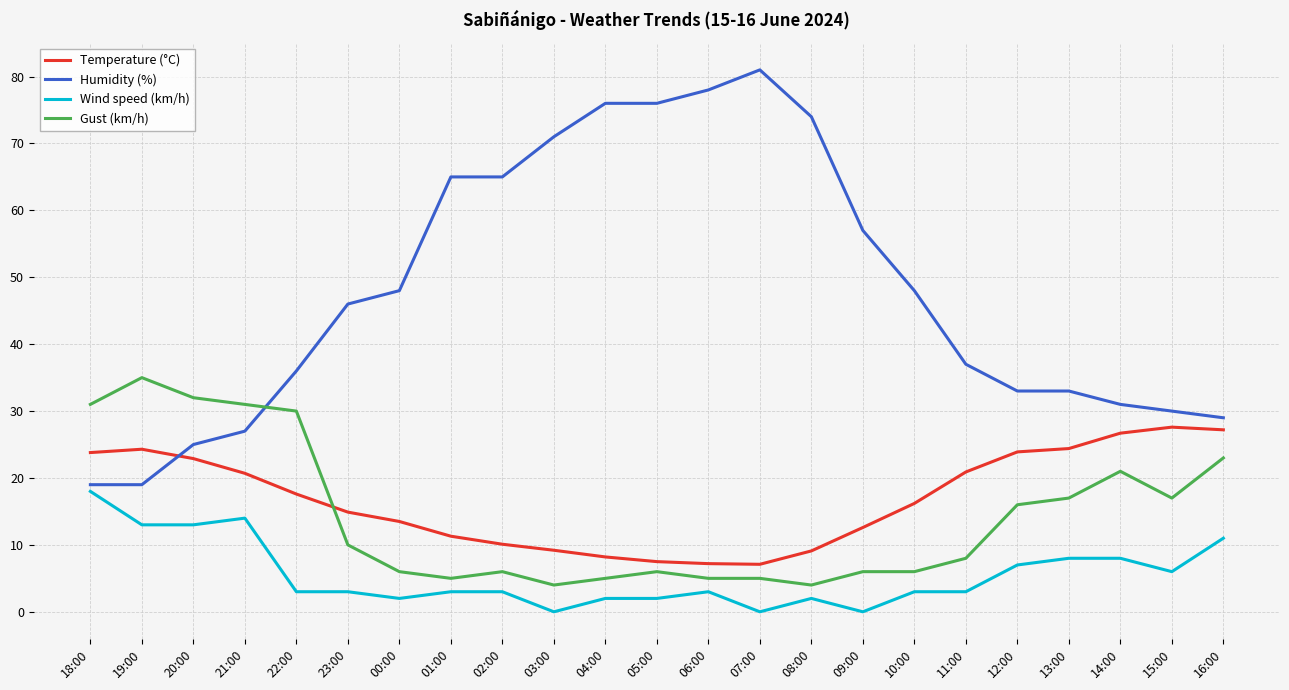

Which label corresponds to the largest value in the chart?

07:00